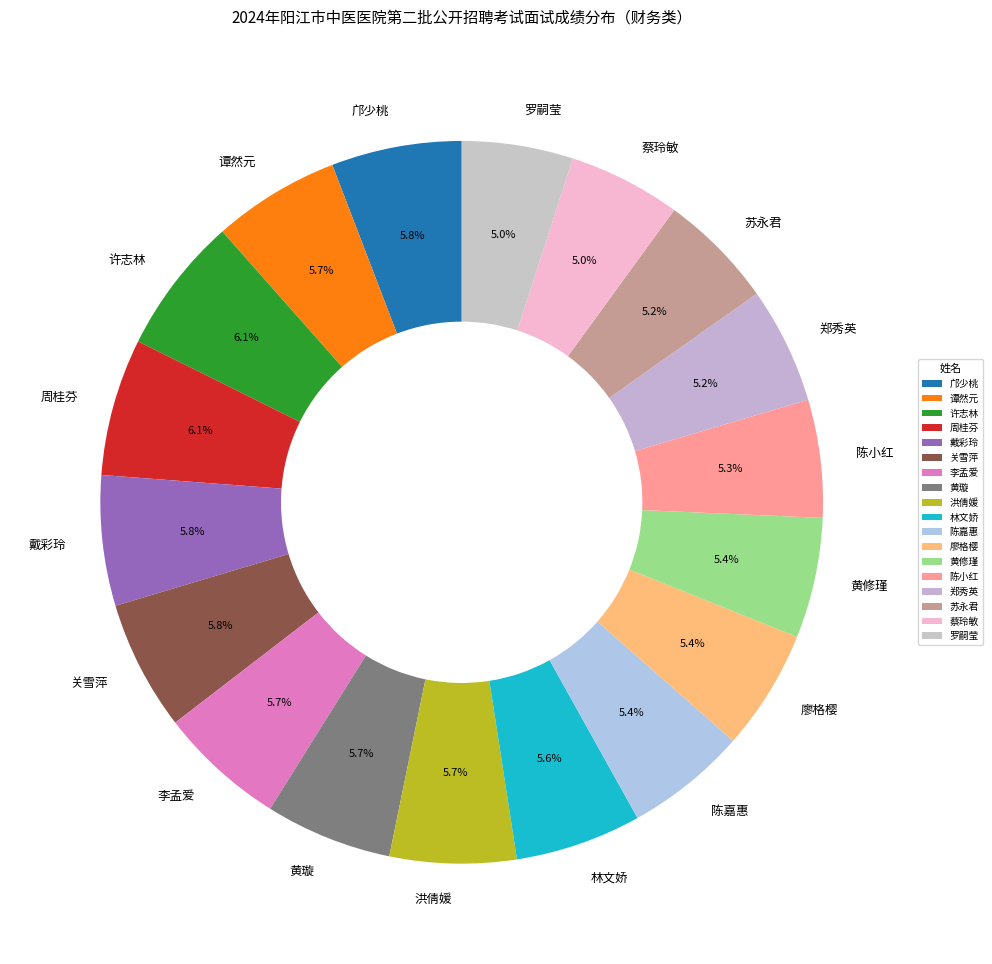

How many slices are in this pie chart?

18